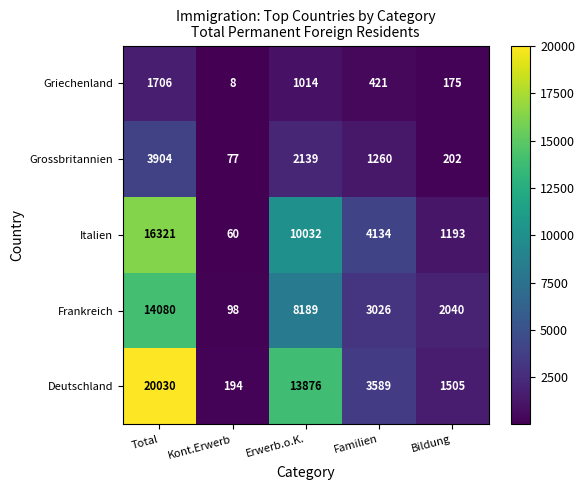

What value does the Griechenland series have at Erwerb.o.K.?

1014